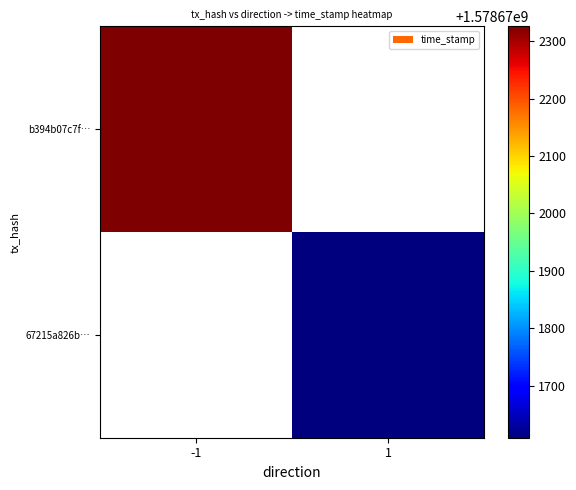

How many data points does each series have?

2